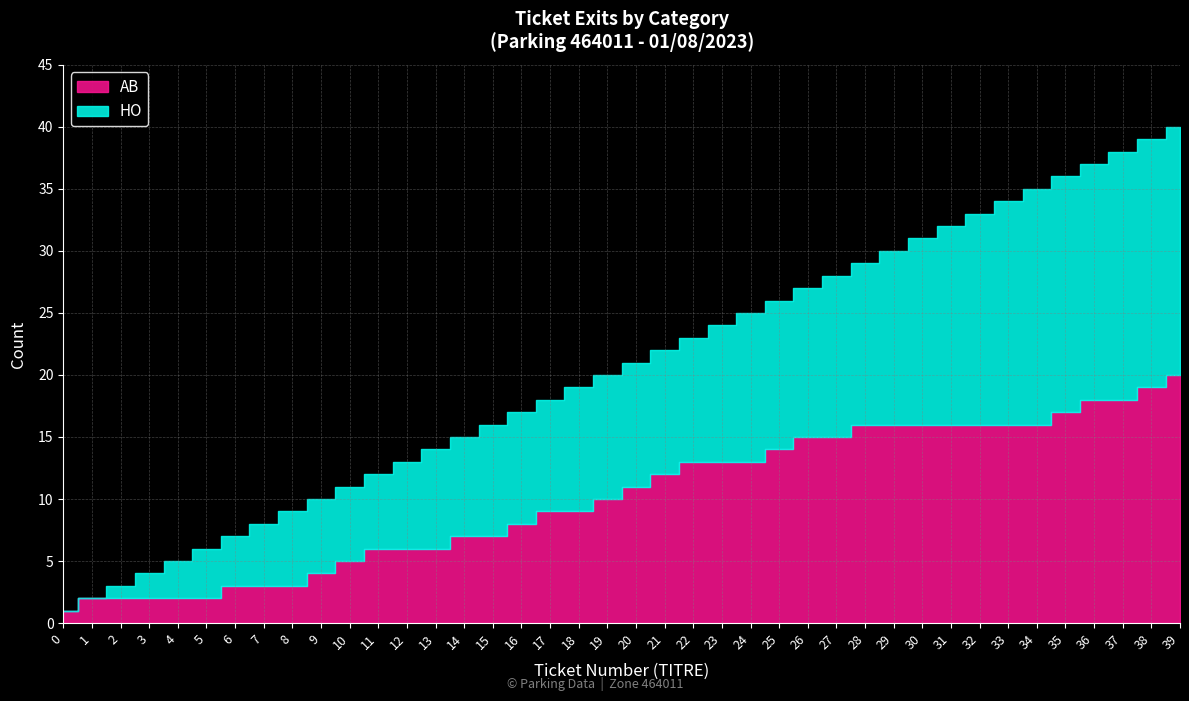

How many categories are shown in the chart?

40